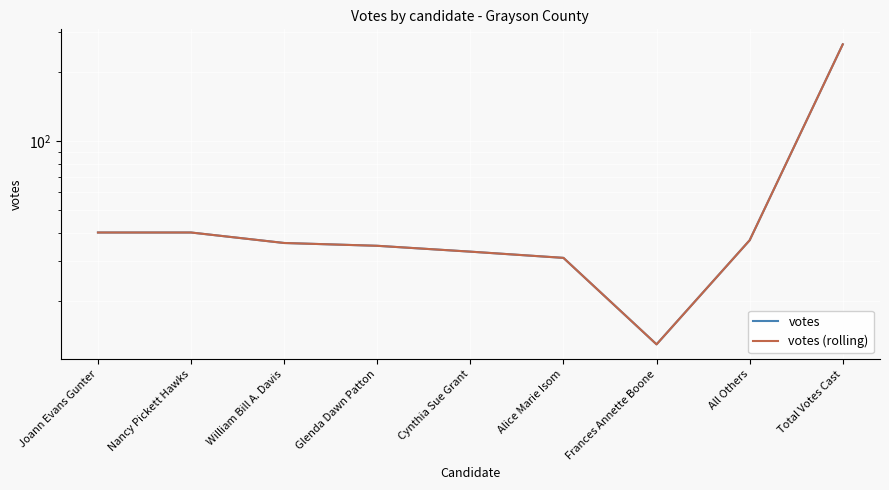

Which category has the lowest value across all series?

Frances Annette Boone